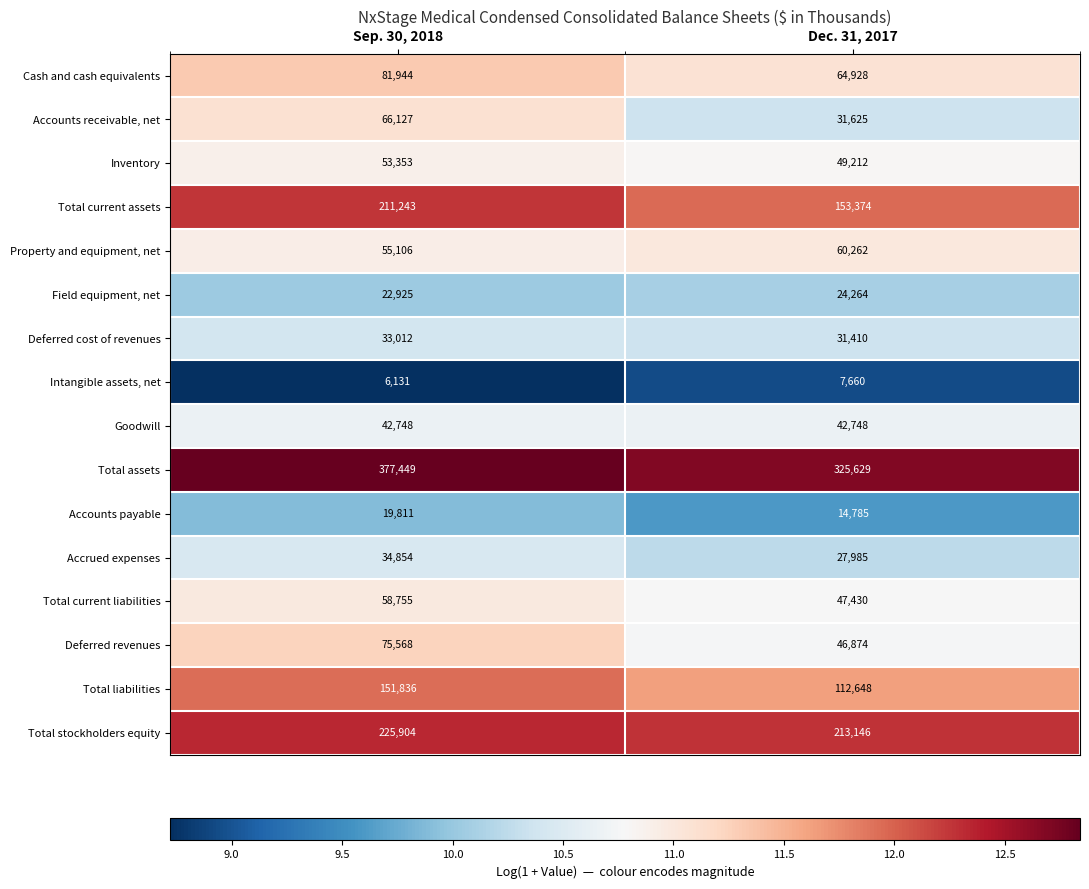

What is the maximum value shown in the chart?

377449